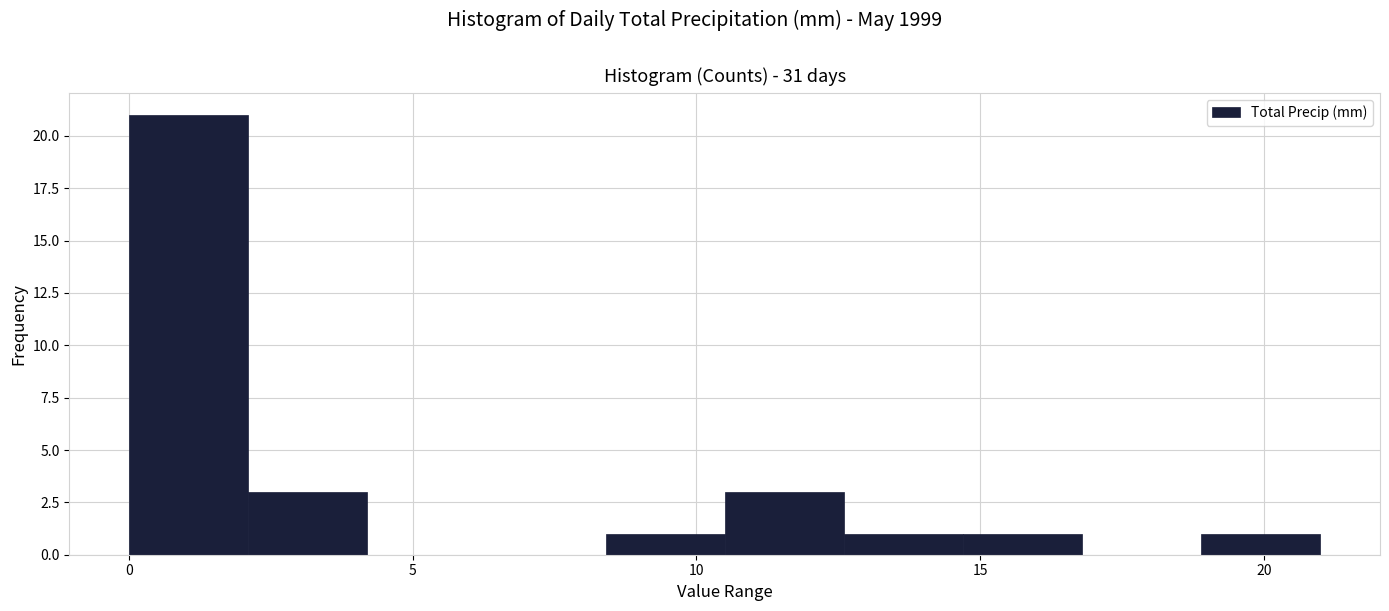

Reading left to right, list every bar in this chart as the range it spans on the x-axis followed by its height. Neither the bar edges nor the heights are printed on the chart, so give them approximately, as read against the axes.

0.0 to 2.1: 21
2.1 to 4.2: 3
4.2 to 6.3: 0
6.3 to 8.4: 0
8.4 to 10.5: 1
10.5 to 12.6: 3
12.6 to 14.7: 1
14.7 to 16.8: 1
16.8 to 18.9: 0
18.9 to 21.0: 1